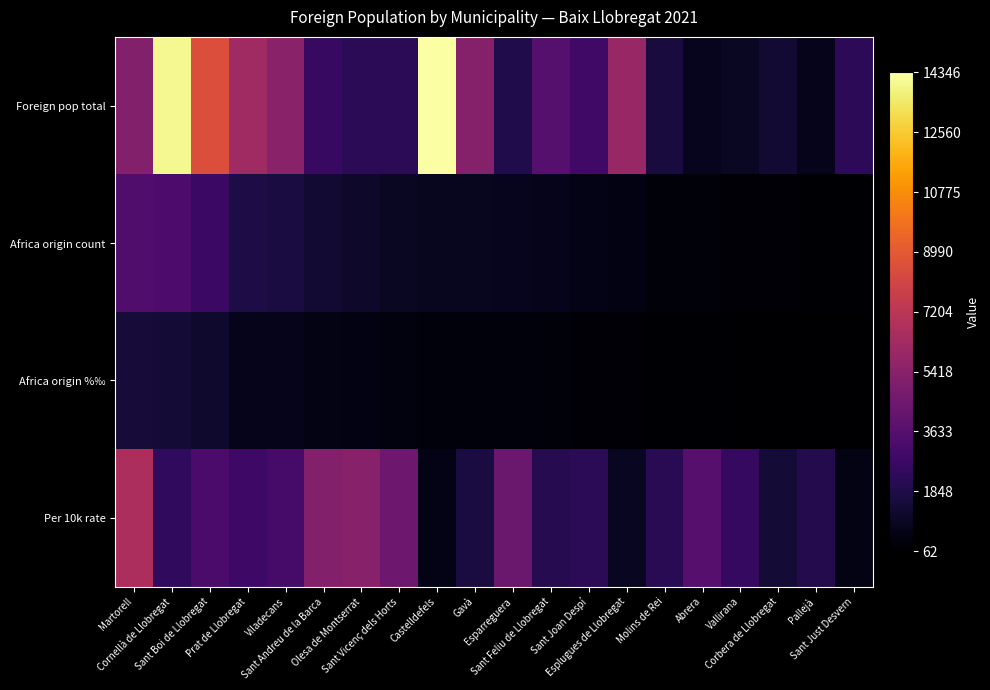

Reading left to right, extract all data points from this chart.

Foreign pop total: Martorell=5203	Cornellà de Llobregat=14055	Sant Boi de Llobregat=8504	Prat de Llobregat=6231	Viladecans=5441	Sant Andreu de la Barca=2617	Olesa de Montserrat=2201	Sant Vicenç dels Horts=2189	Castelldefels=14346	Gavà=5297	Esparreguera=1868	Sant Feliu de Llobregat=3597	Sant Joan Despí=2865	Esplugues de Llobregat=5942	Molins de Rei=1597	Abrera=842	Vallirana=970	Corbera de Llobregat=1381	Pallejà=738	Sant Just Desvern=2292
Africa origin count: Martorell=3435	Cornellà de Llobregat=3311	Sant Boi de Llobregat=2711	Prat de Llobregat=1743	Viladecans=1674	Sant Andreu de la Barca=1368	Olesa de Montserrat=1171	Sant Vicenç dels Horts=970	Castelldefels=890	Gavà=868	Esparreguera=814	Sant Feliu de Llobregat=742	Sant Joan Despí=628	Esplugues de Llobregat=537	Molins de Rei=340	Abrera=309	Vallirana=239	Corbera de Llobregat=200	Pallejà=147	Sant Just Desvern=140
Africa origin %‰: Martorell=1510	Cornellà de Llobregat=1456	Sant Boi de Llobregat=1192	Prat de Llobregat=766	Viladecans=736	Sant Andreu de la Barca=601	Olesa de Montserrat=515	Sant Vicenç dels Horts=426	Castelldefels=391	Gavà=382	Esparreguera=358	Sant Feliu de Llobregat=326	Sant Joan Despí=276	Esplugues de Llobregat=236	Molins de Rei=149	Abrera=136	Vallirana=105	Corbera de Llobregat=88	Pallejà=65	Sant Just Desvern=62
Per 10k rate: Martorell=6602	Cornellà de Llobregat=2356	Sant Boi de Llobregat=3188	Prat de Llobregat=2797	Viladecans=3077	Sant Andreu de la Barca=5227	Olesa de Montserrat=5320	Sant Vicenç dels Horts=4431	Castelldefels=620	Gavà=1639	Esparreguera=4358	Sant Feliu de Llobregat=2063	Sant Joan Despí=2192	Esplugues de Llobregat=904	Molins de Rei=2129	Abrera=3670	Vallirana=2464	Corbera de Llobregat=1448	Pallejà=1992	Sant Just Desvern=611